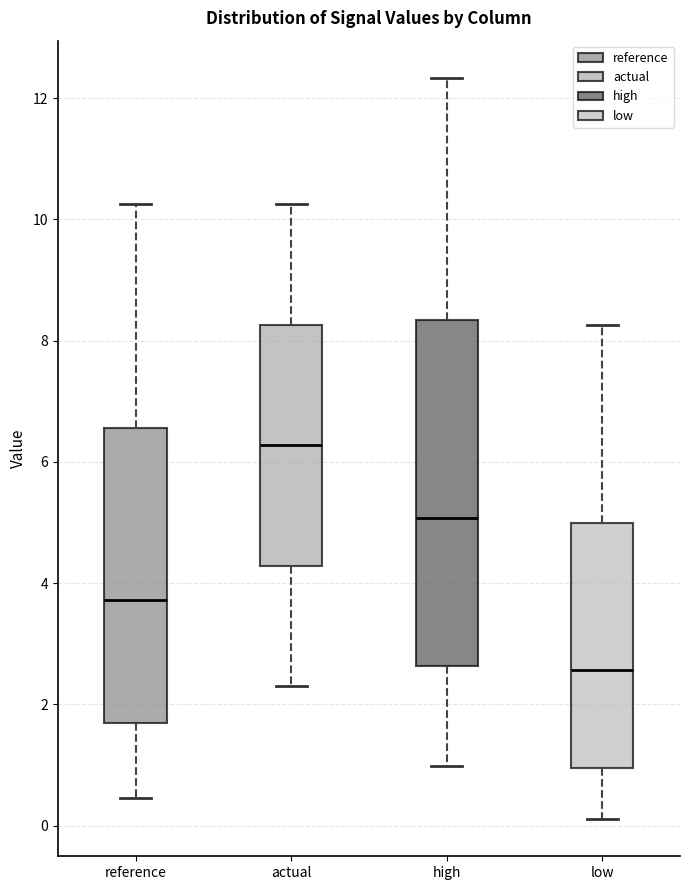

Reading left to right, read every box against the y-axis: the position of its median line, the range the box covers, and the ends of its whiskers. The values are not printed on the chart, so give them approximately, as read against the axis.

reference: median 3.8, box 1.6 to 6.6, whiskers 0.4 to 10.2
actual: median 6.2, box 4.2 to 8.2, whiskers 2.4 to 10.2
high: median 5.0, box 2.6 to 8.4, whiskers 1.0 to 12.4
low: median 2.6, box 1.0 to 5.0, whiskers 0.2 to 8.2